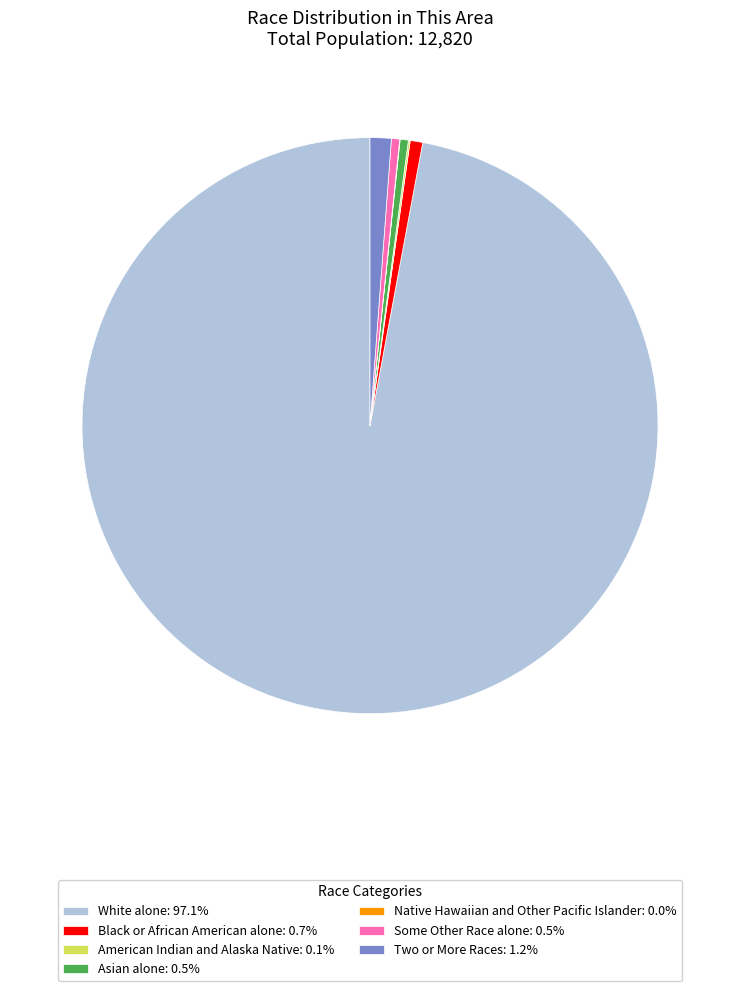

Does Two or More Races represent more than half of the total?

No